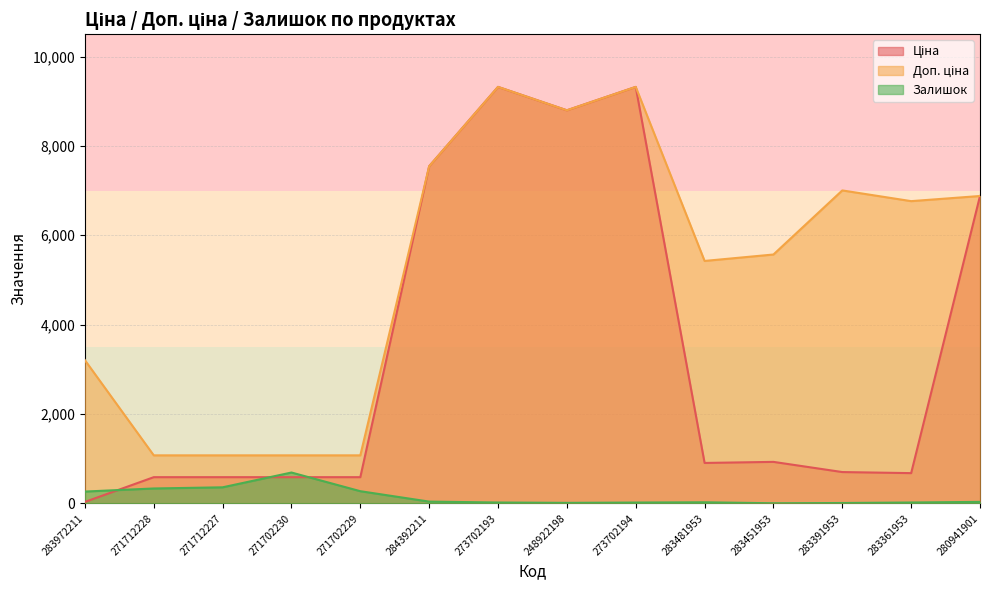

Where is Доп. ціна nearest to the value 5197?

283481953